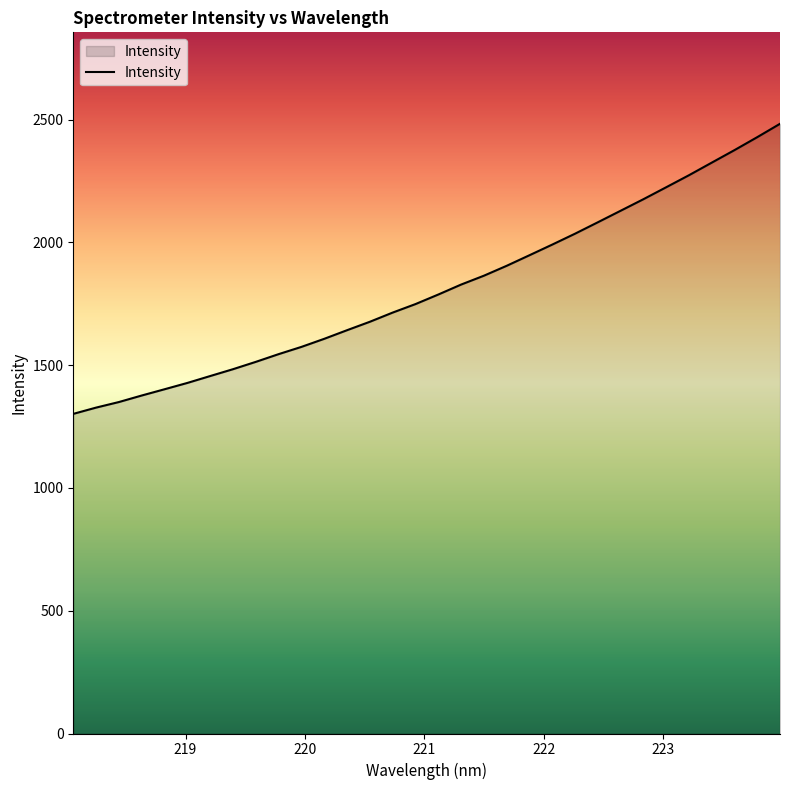

What is the difference between the maximum and minimum values?

1181.1